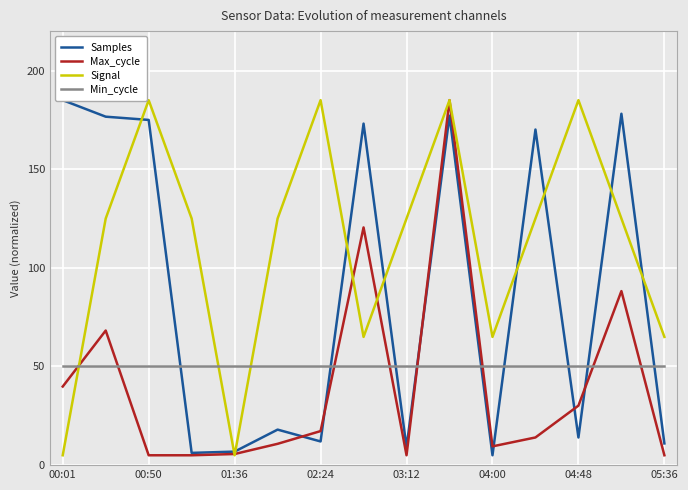

Is the value of Max_cycle at 05:36 greater than the value of Signal at 00:50?

No